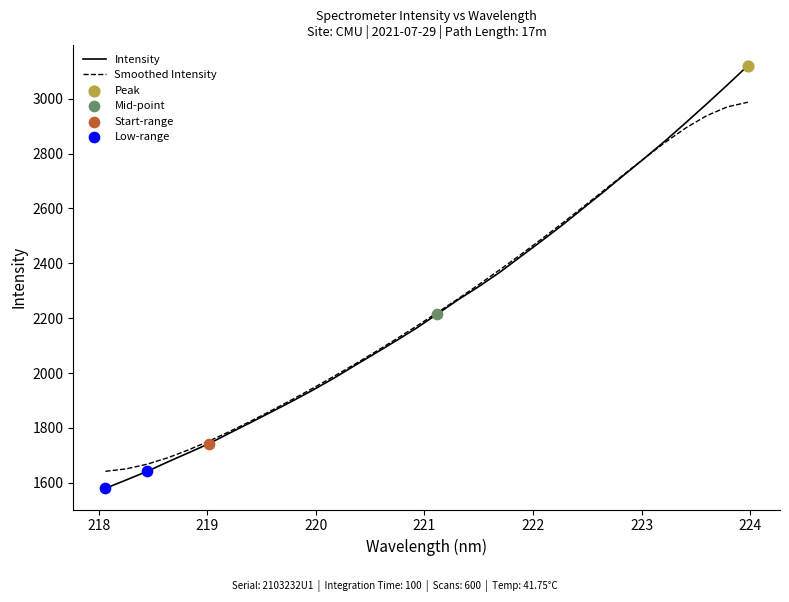

Which series has the widest spread of values?

Intensity